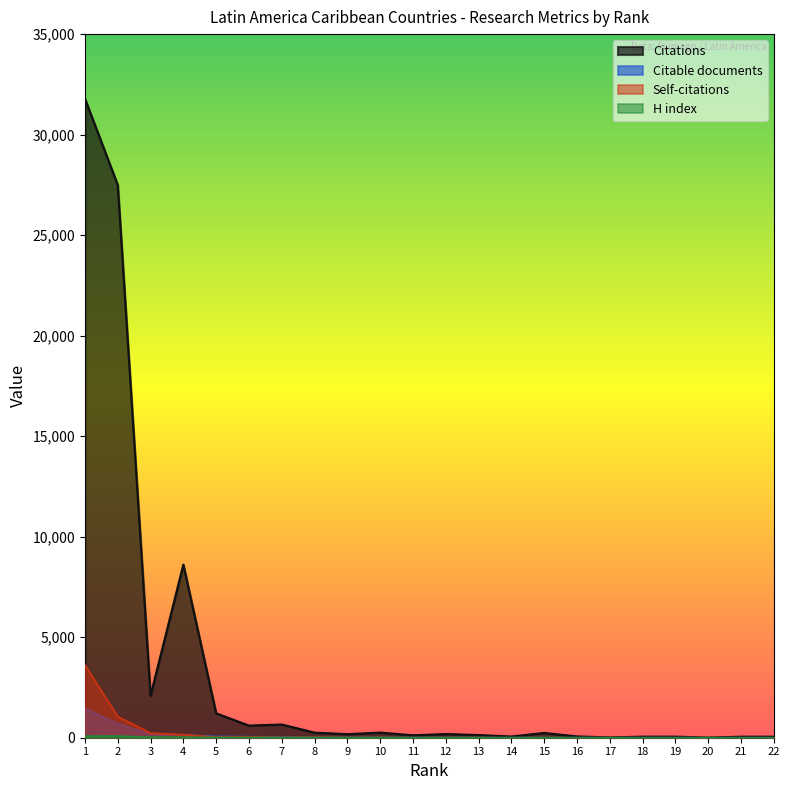

Rank the categories by Citable documents value from lowest to highest.

18, 20, 21, 22, 17, 19, 16, 14, 15, 13, 11, 12, 9, 10, 8, 7, 6, 5, 4, 3, 2, 1